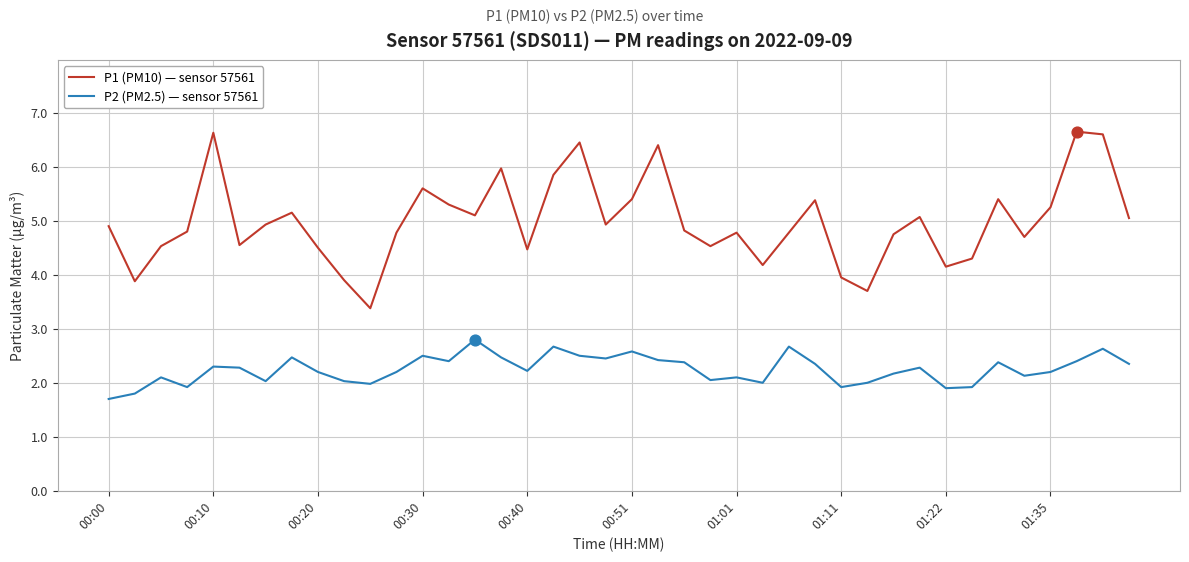

Which series has the largest total across all categories?

P1 (PM10) — sensor 57561